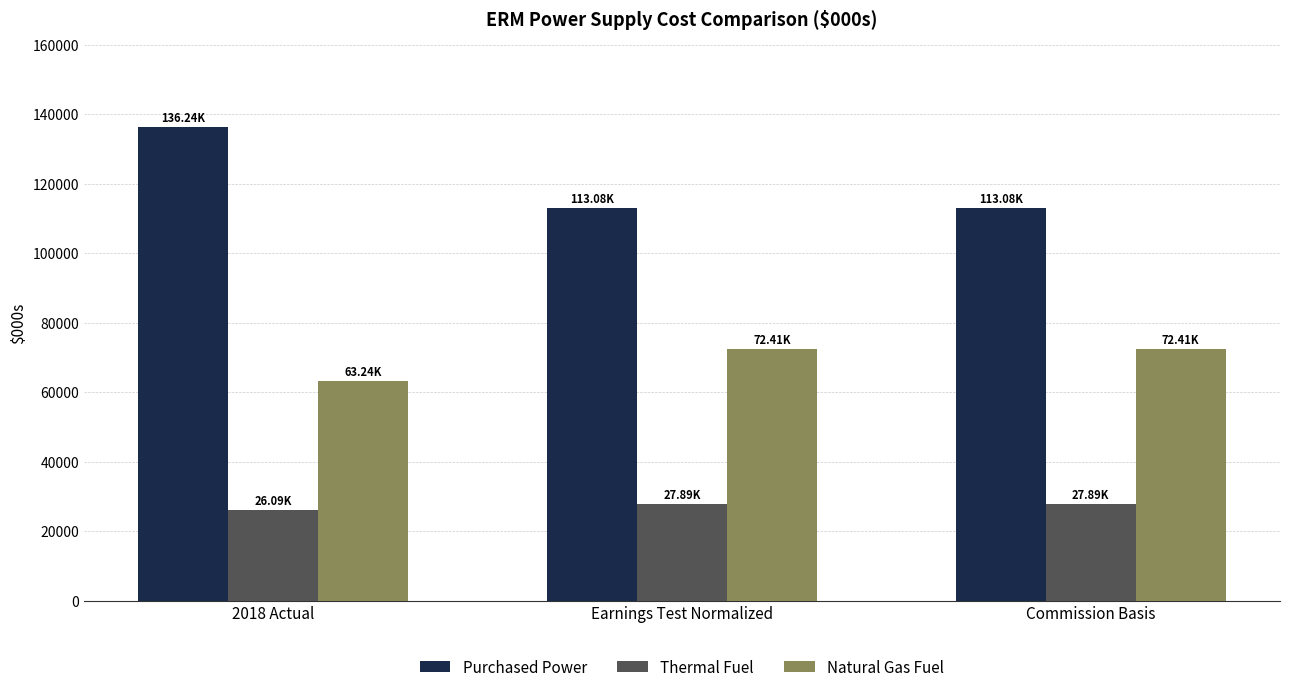

Is it true that Thermal Fuel equals 27894 at Commission Basis?

True